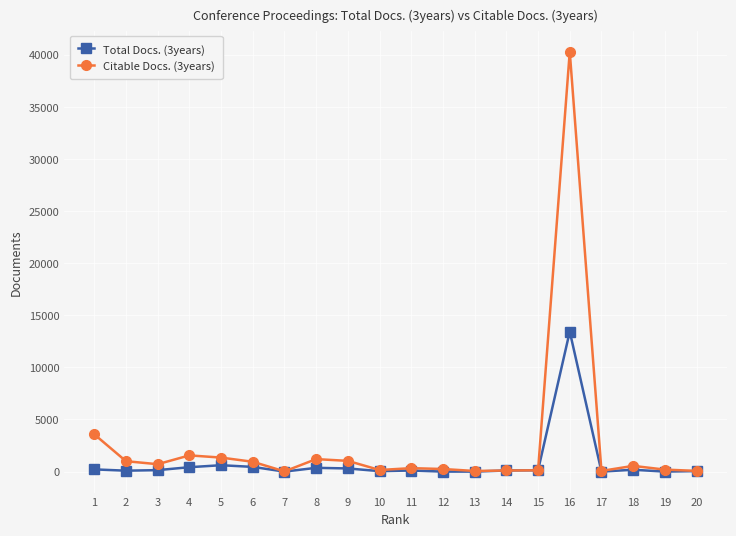

List the series in order of their overall mean, lowest first.

Total Docs. (3years), Citable Docs. (3years)